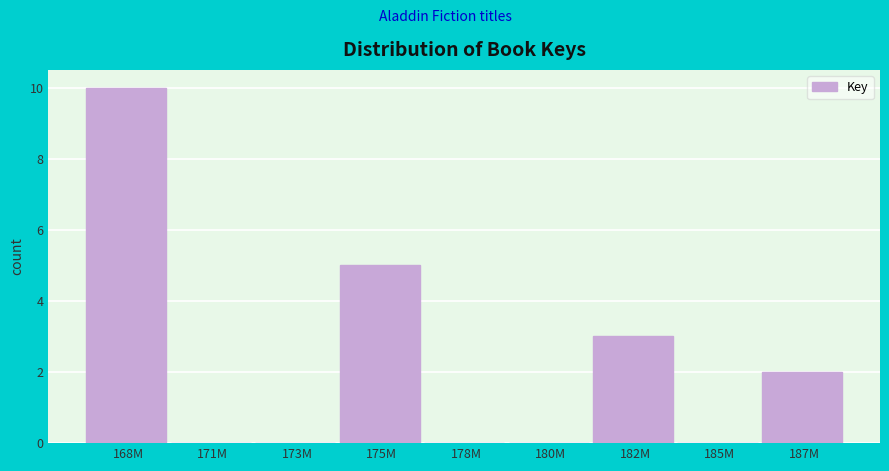

Reading left to right, transcribe all the data shown in this chart.

168M=10	171M=0	173M=0	175M=5	178M=0	180M=0	182M=3	185M=0	187M=2